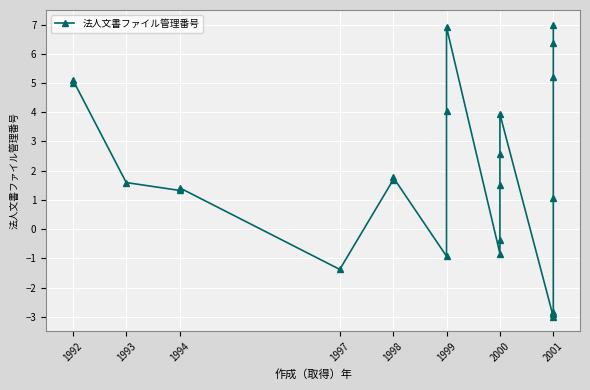

The chart shows a value of 1.1 at 2001. True or false?

True